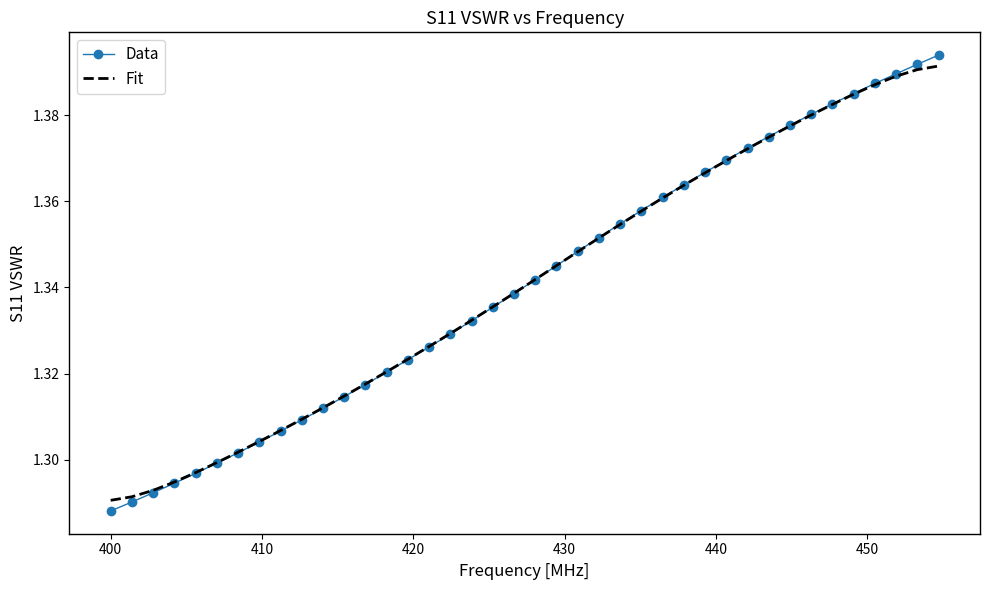

Which series has the largest range (max minus min)?

Data